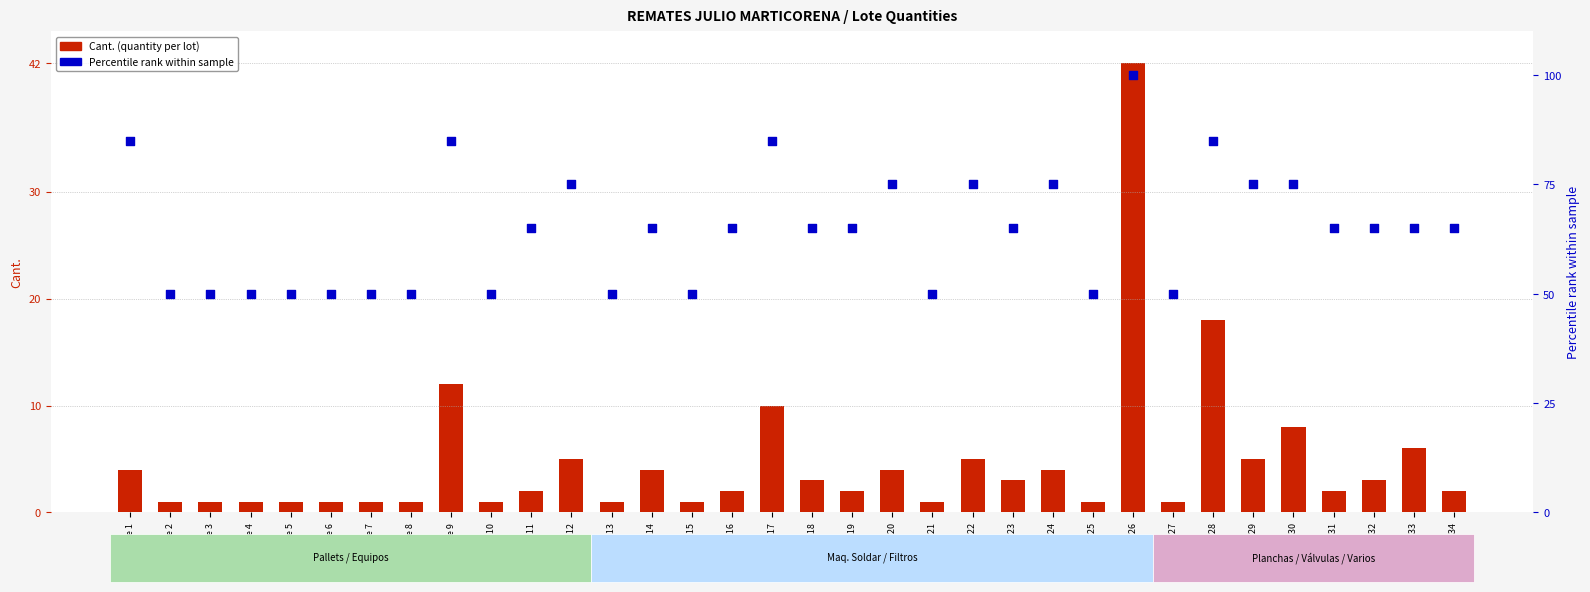

At which category is the sum across all series the highest?

Lote 26